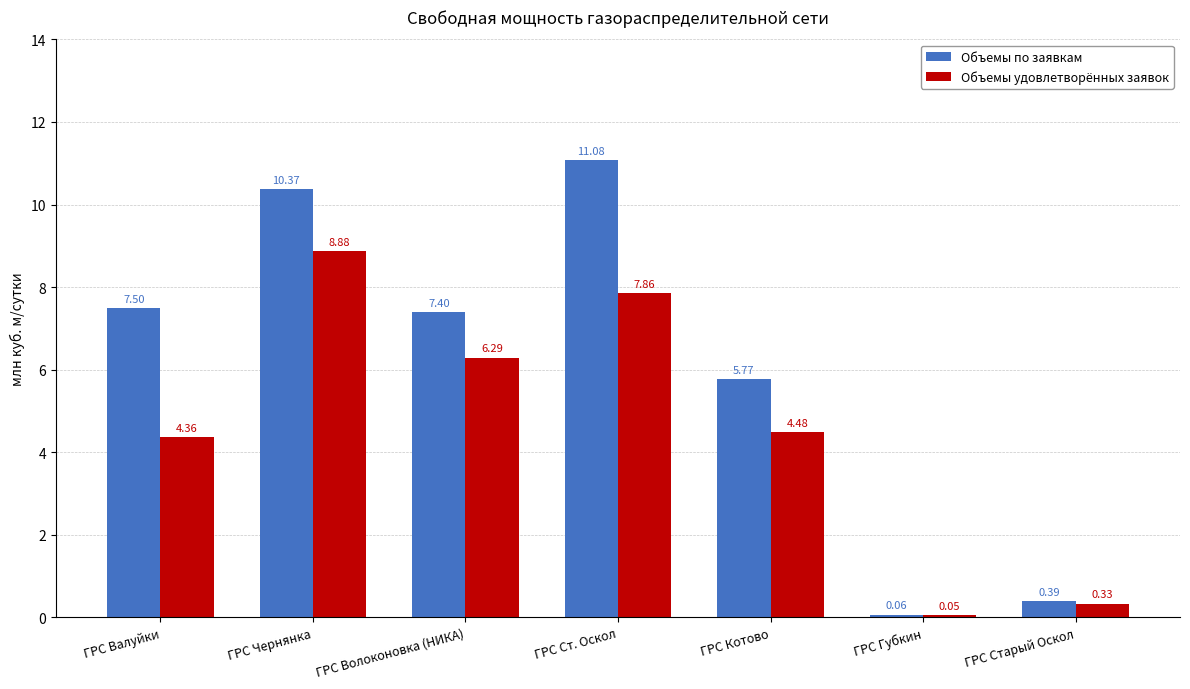

What is the difference between the highest and lowest values at ГРС Чернянка?

1.5